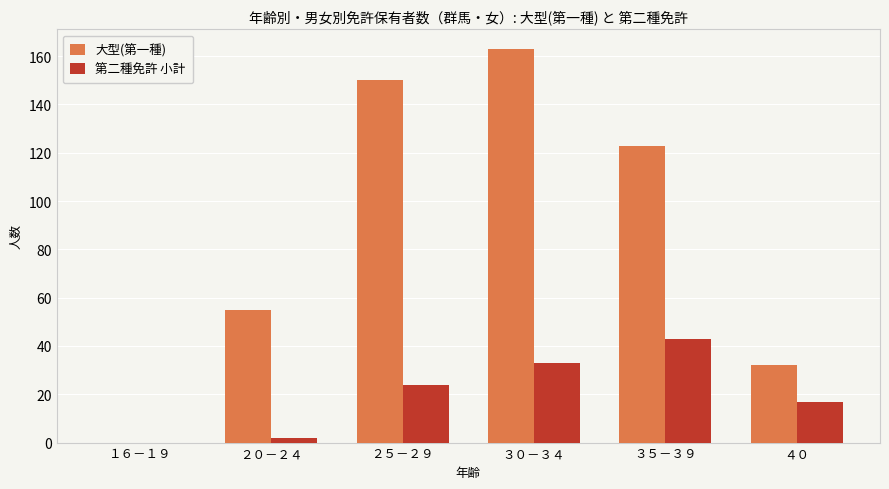

What is the sum of all 大型(第一種) values?

523